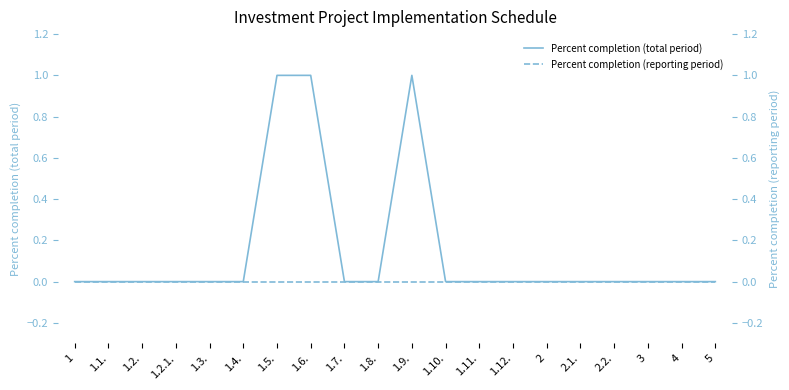

At which category does the chart reach its peak across all series?

1.5.